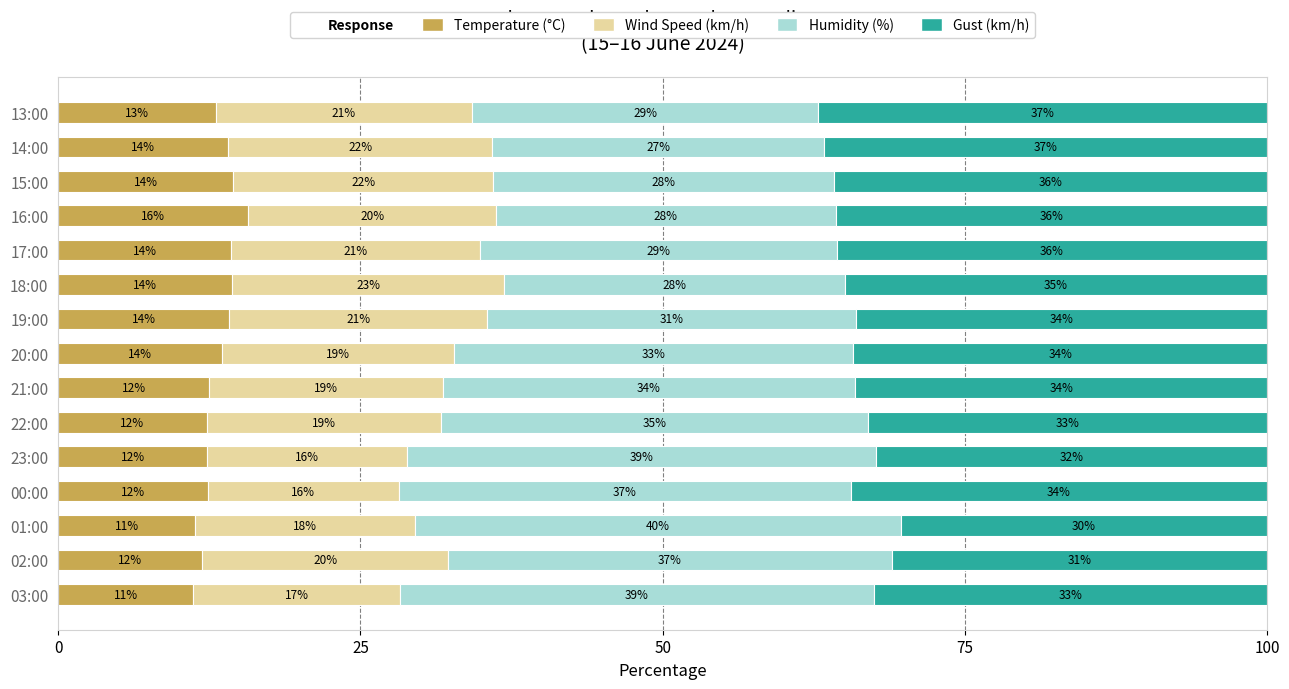

How many values in the Temperature (°C) series are below 13?

7